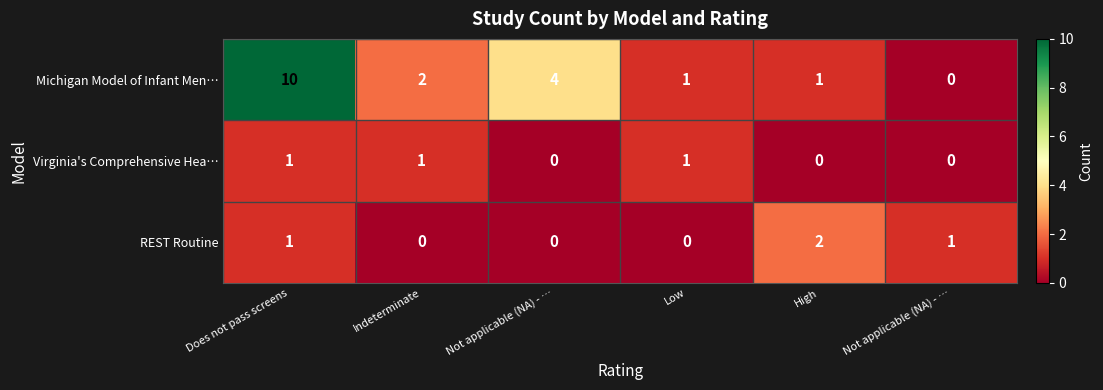

Reading right to left, extract all data points from this chart.

Michigan Model of Infant Men…: Not applicable (NA) - …=0	High=1	Low=1	Not applicable (NA) - …=4	Indeterminate=2	Does not pass screens=10
Virginia's Comprehensive Hea…: Not applicable (NA) - …=0	High=0	Low=1	Not applicable (NA) - …=0	Indeterminate=1	Does not pass screens=1
REST Routine: Not applicable (NA) - …=1	High=2	Low=0	Not applicable (NA) - …=0	Indeterminate=0	Does not pass screens=1